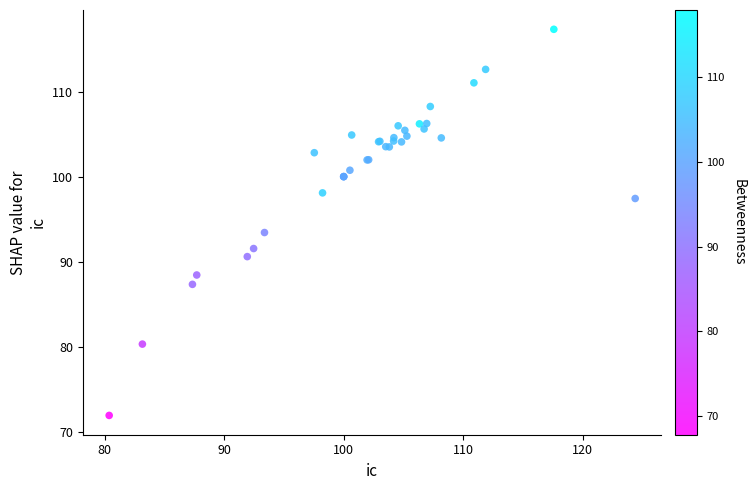

What Y value in the scatter plot is closest to 94?

93.4